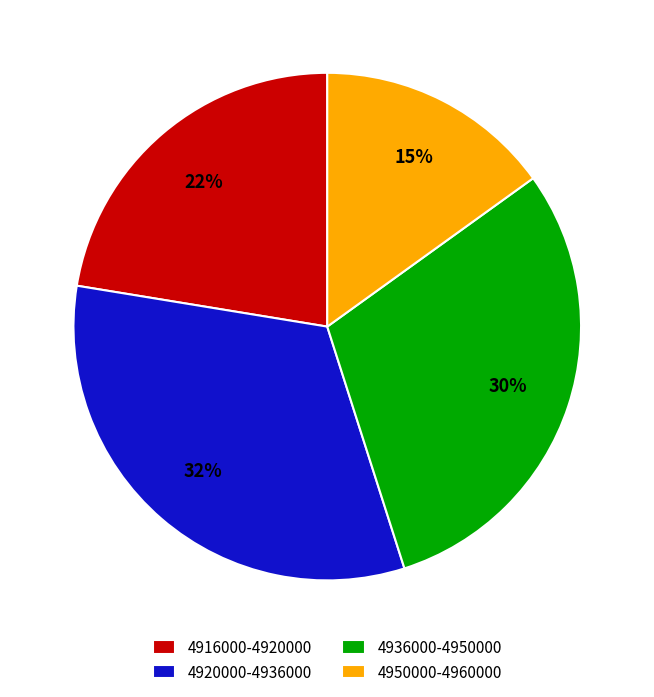

Rank the categories by value from lowest to highest.

4950000-4960000, 4916000-4920000, 4936000-4950000, 4920000-4936000